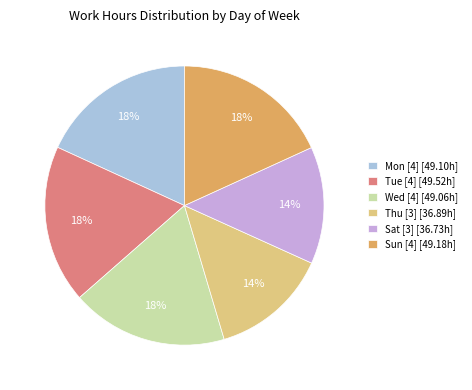

What percentage is the Thu [3] [36.89h] slice, to the nearest percent?

14%